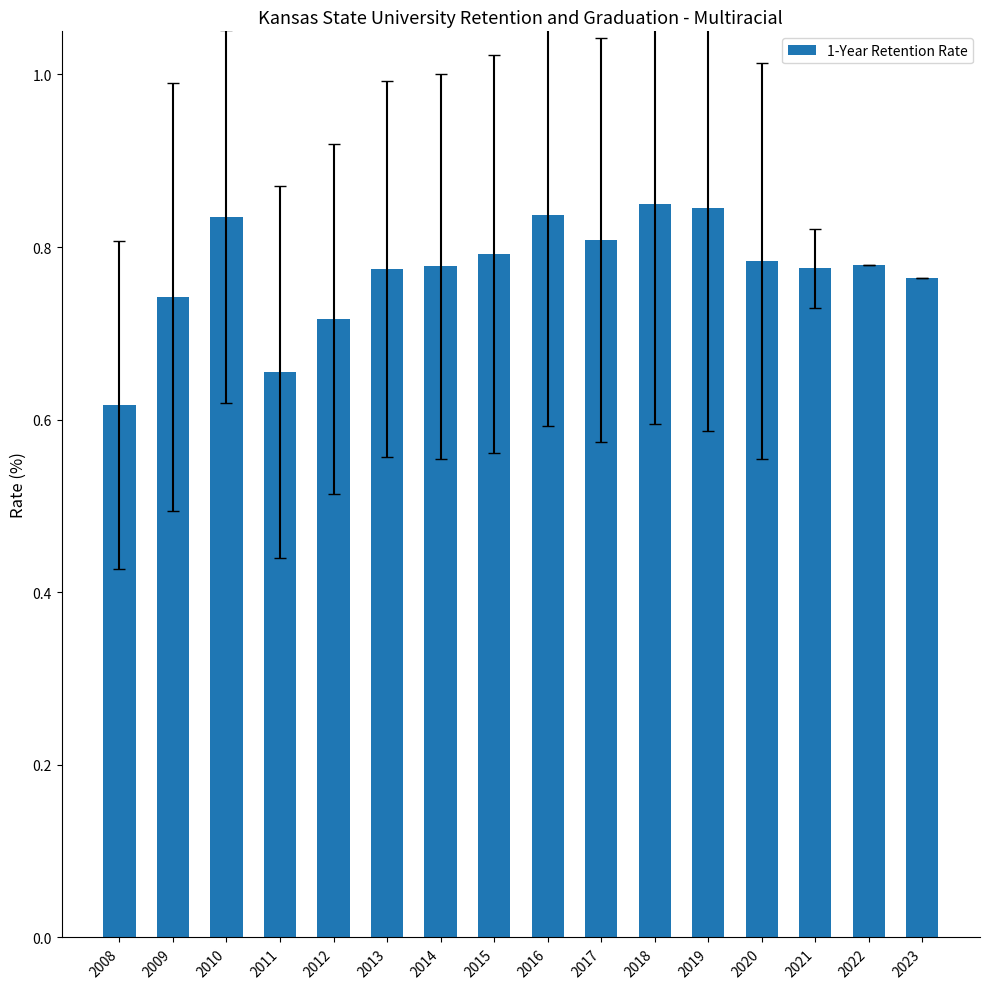

At which category does the chart reach its minimum across all series?

2008